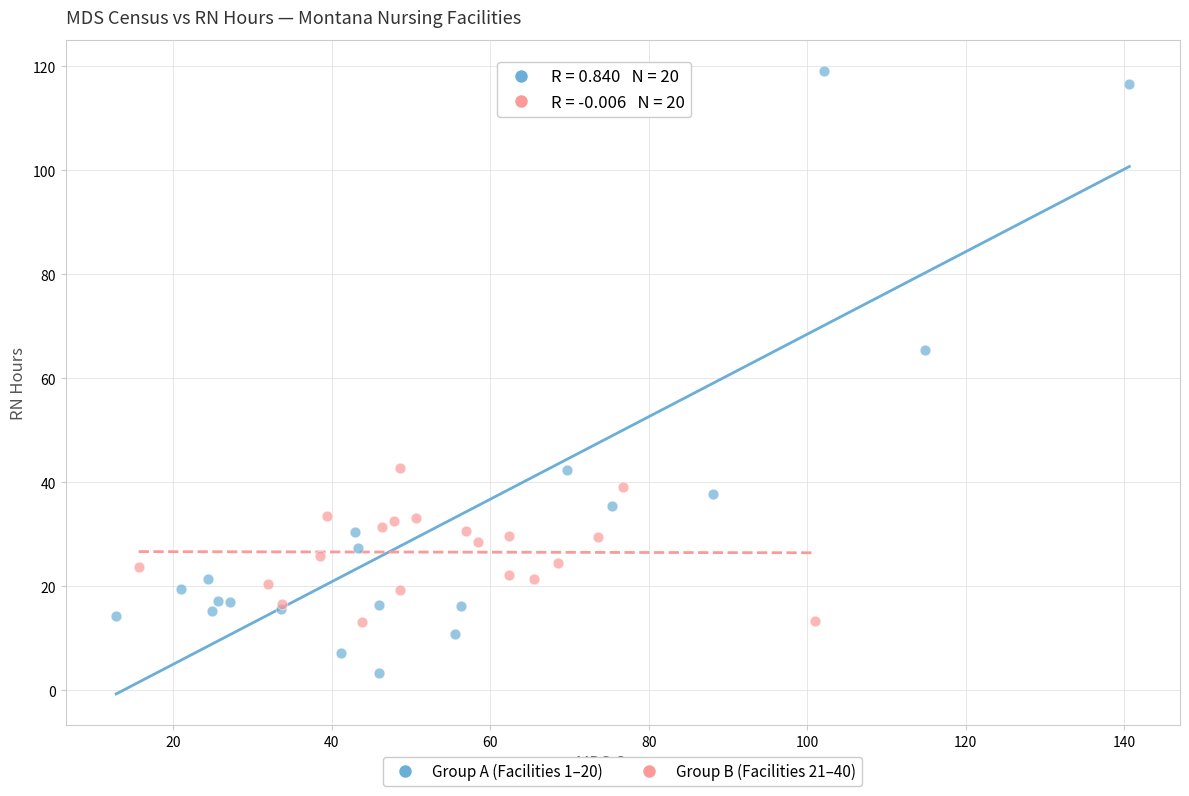

What are all the series names shown in the legend?

Group A (Facilities 1–20), Group B (Facilities 21–40)